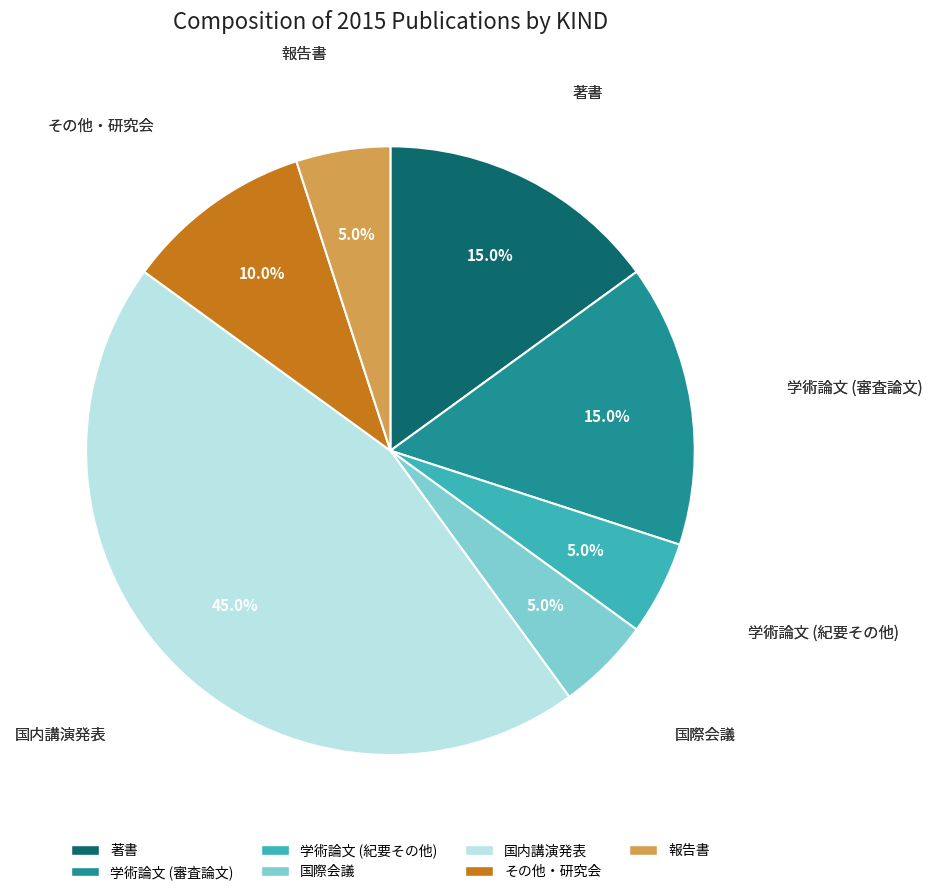

How many segments does this pie chart have?

7